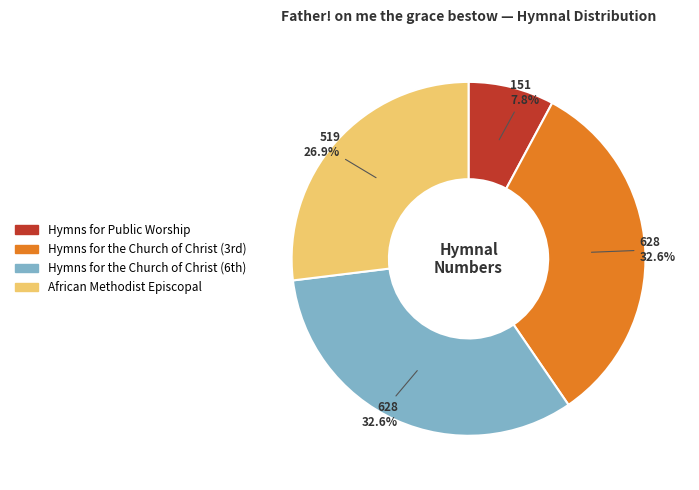

To the nearest percent, what percentage of the pie is Hymns for Public Worship?

8%